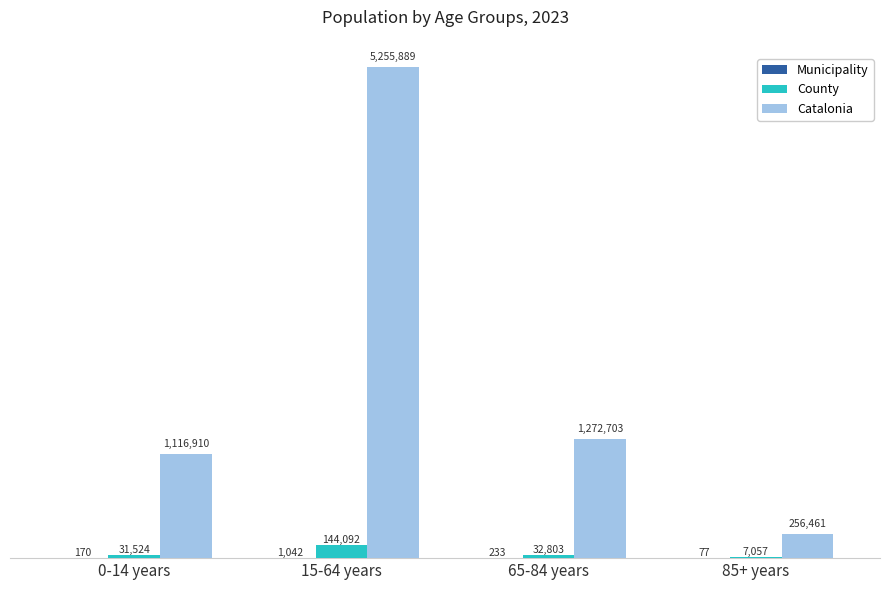

What is the smallest value displayed?

77